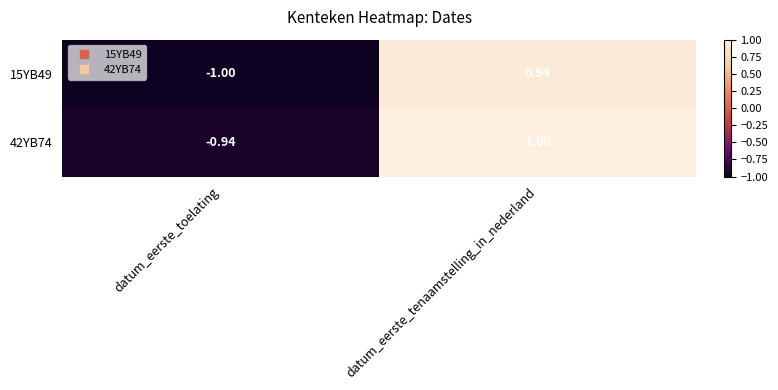

At which label is 42YB74 closest to 0?

datum_eerste_toelating